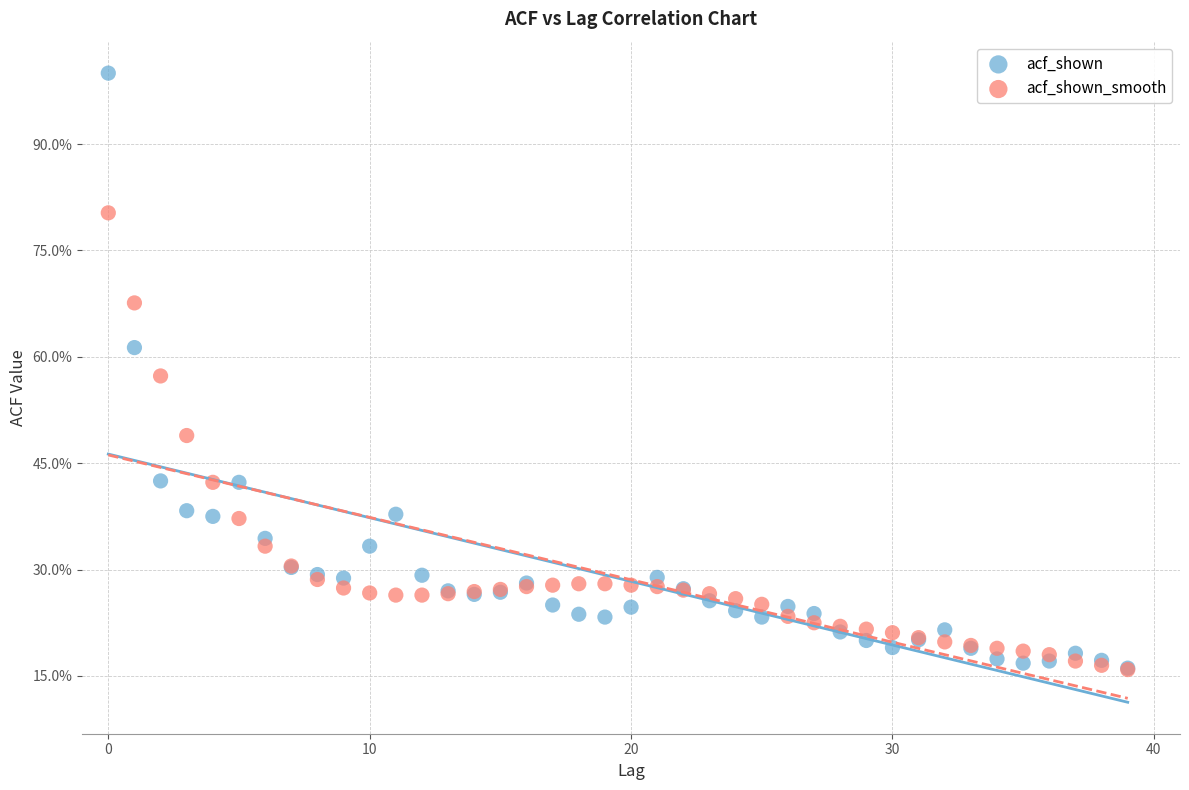

Which series contains the highest Y value?

acf_shown